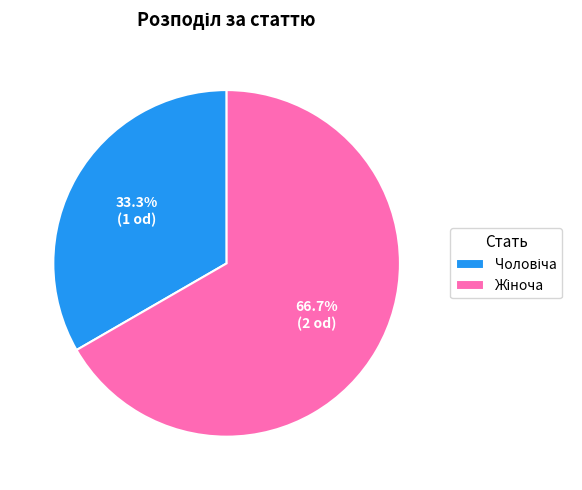

Is there any slice that represents more than half of the pie?

Yes